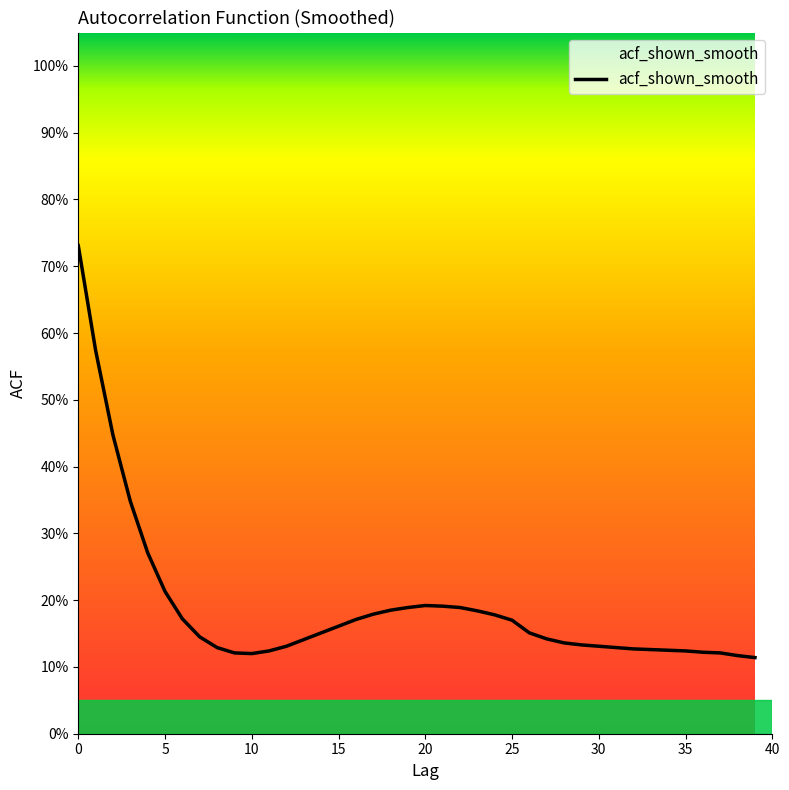

What is the difference between the second highest and second lowest values?

0.5